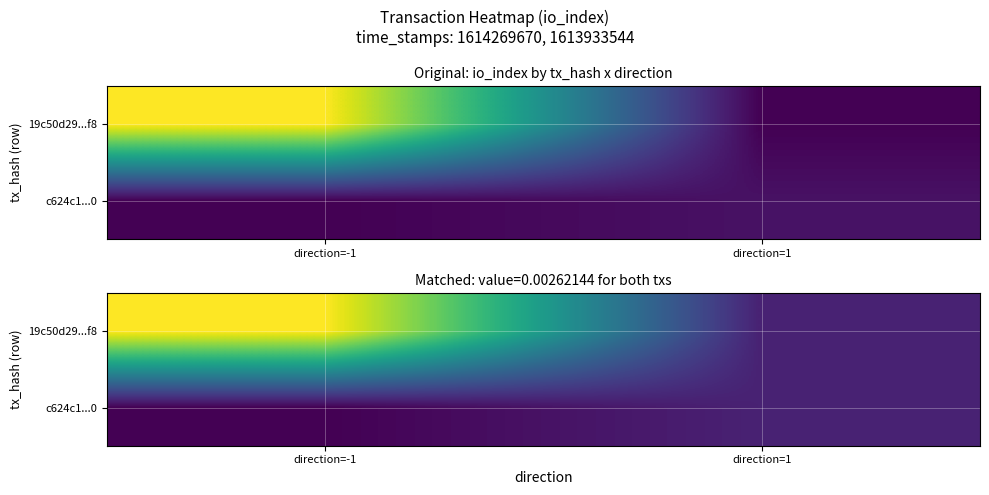

What is the sum of the 19c50d29...f8 values at direction=1 and direction=-1?

218.2